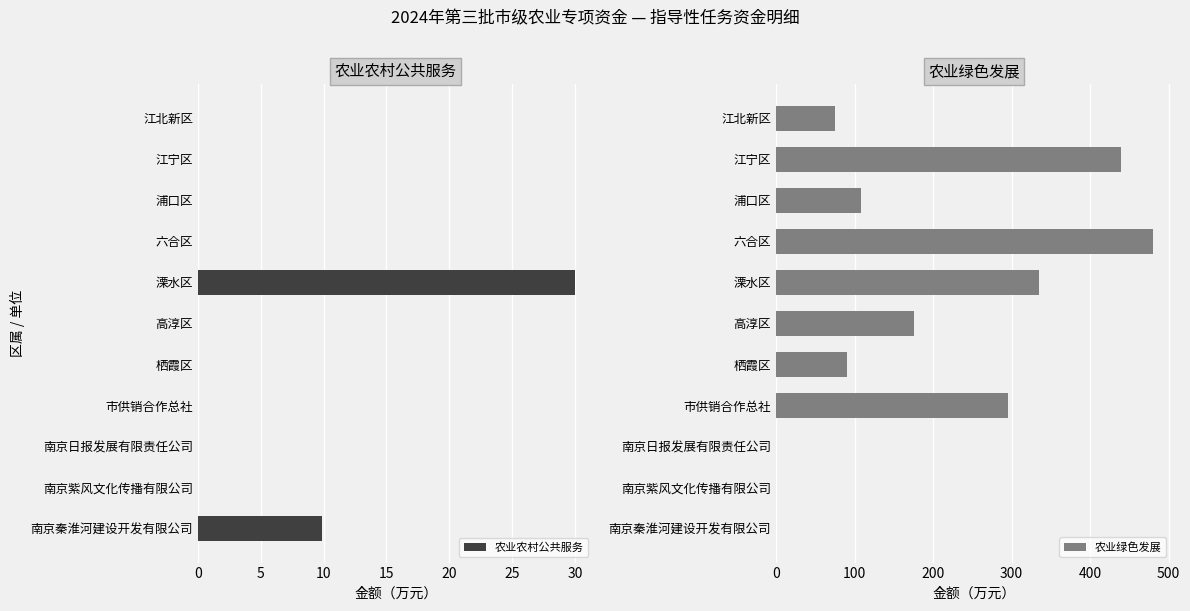

The value of 农业农村公共服务 at 市供销合作总社 is 0.0. True or false?

True